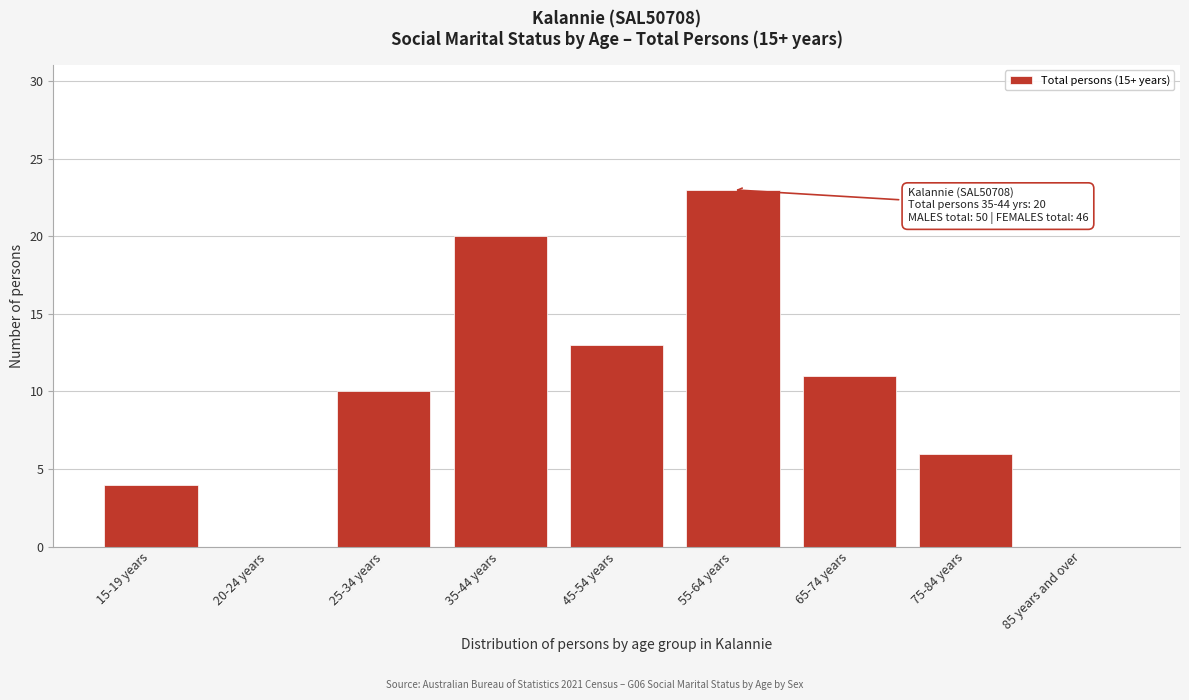

Reading right to left, extract all data points from this chart.

85 years and over=0	75-84 years=6	65-74 years=11	55-64 years=23	45-54 years=13	35-44 years=20	25-34 years=10	20-24 years=0	15-19 years=4